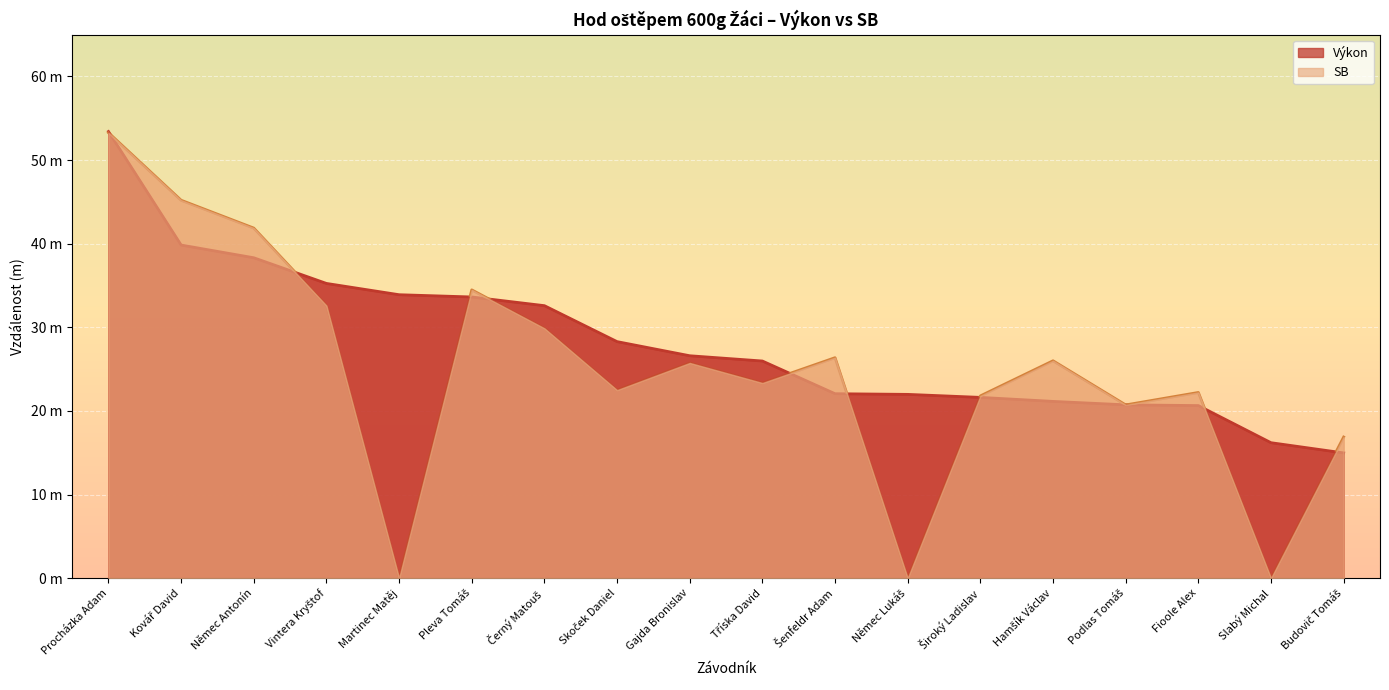

List the series in order of their peak value, highest first.

Výkon, SB